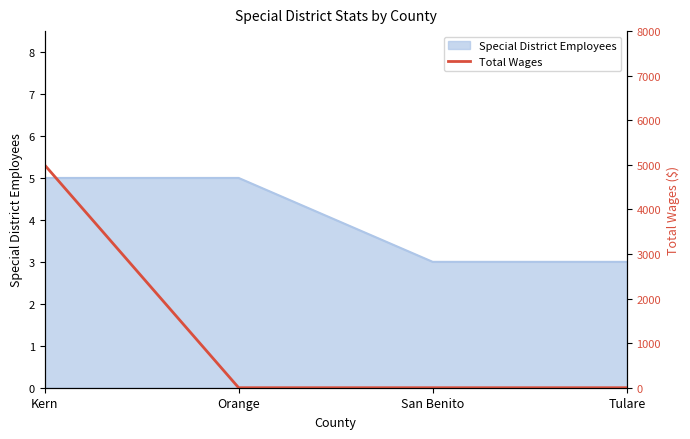

What is the approximate value of Special District Employees at San Benito?

3